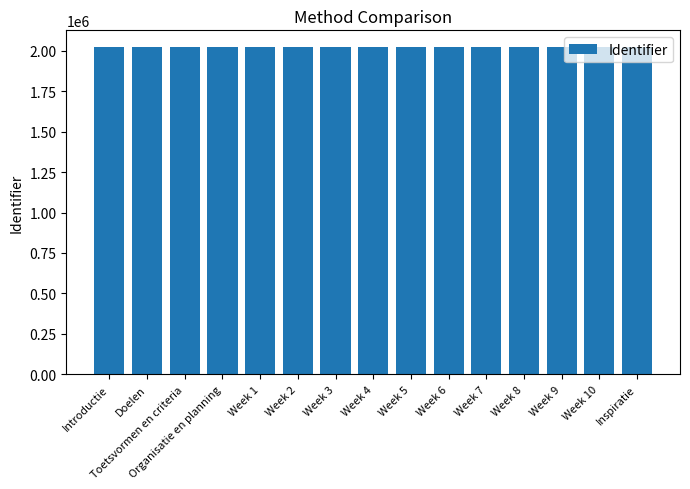

Read the value at Doelen.

2025196